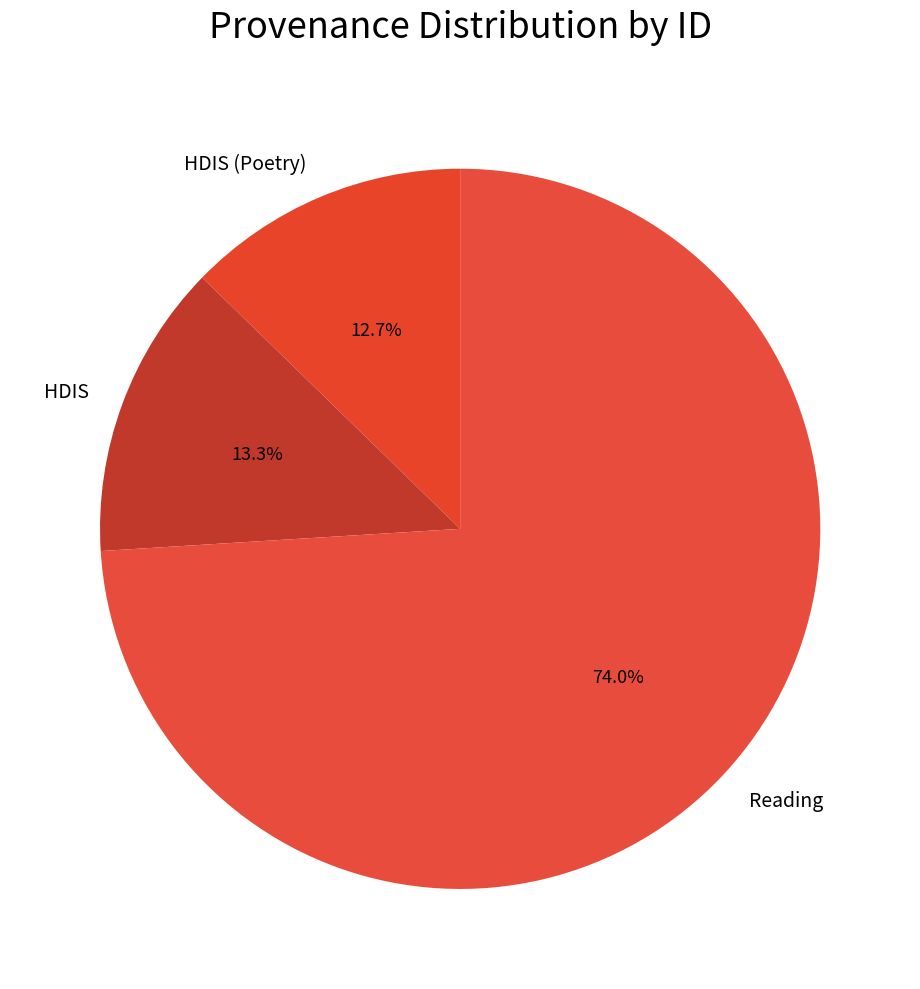

Which has a higher value, Reading or HDIS?

Reading